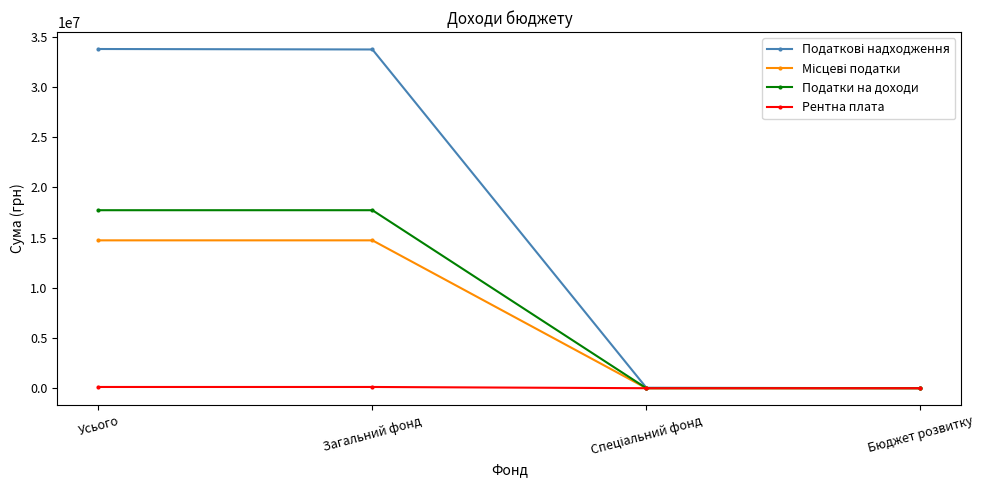

What is the label of the 1st point from the right?

Бюджет розвитку